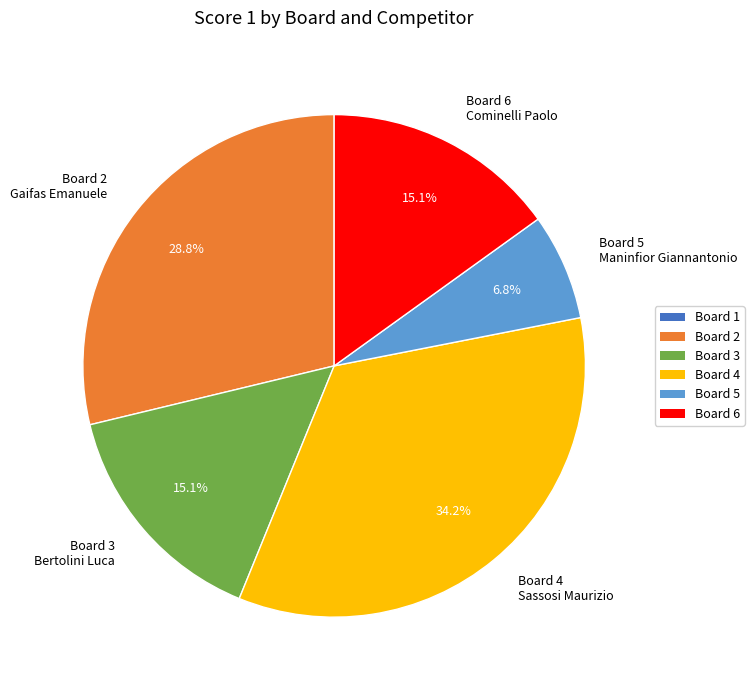

Is Board 6 Cominelli Paolo the majority of the pie?

No